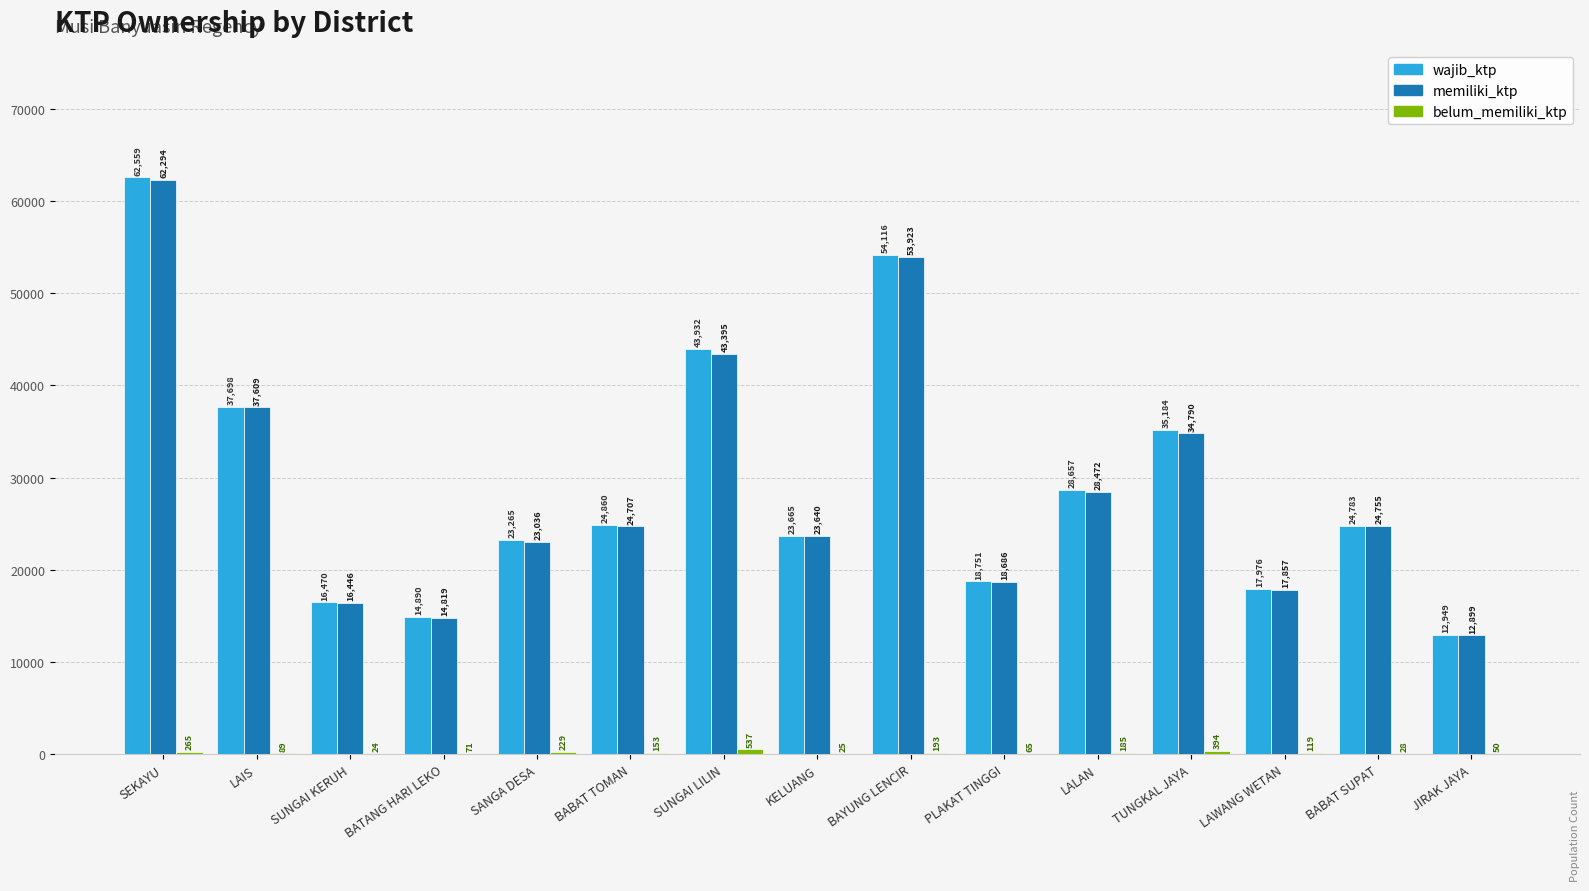

Which category has the highest value in the memiliki_ktp series?

SEKAYU